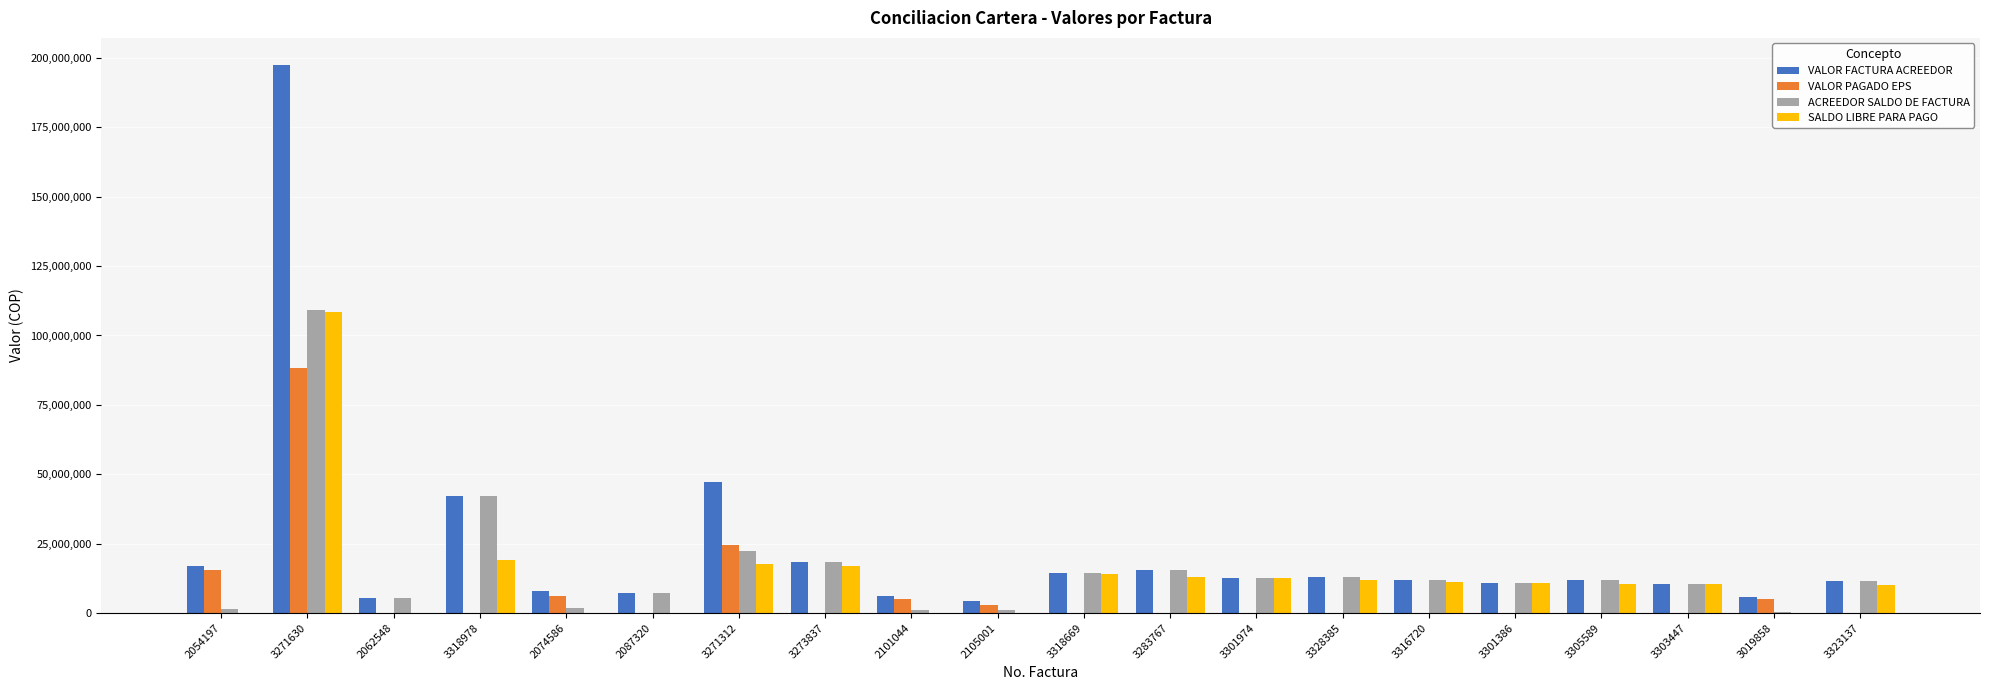

Which series has the widest spread of values?

VALOR FACTURA ACREEDOR